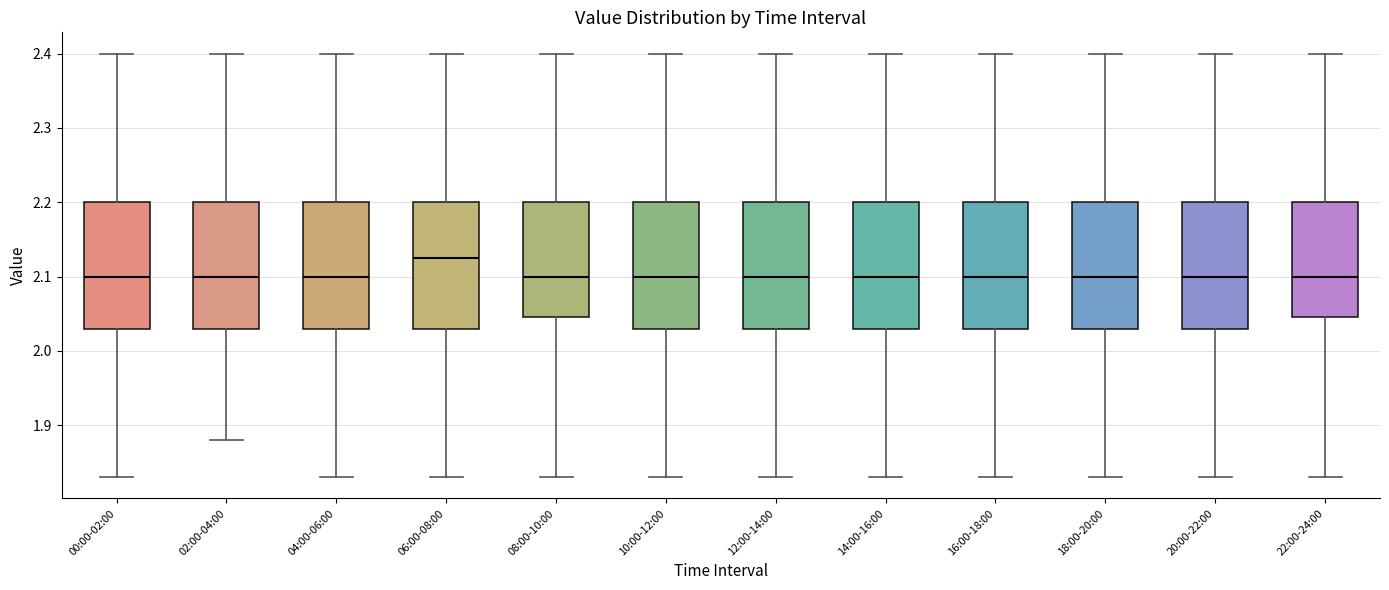

Reading left to right, read every box against the y-axis: the position of its median line, the range the box covers, and the ends of its whiskers. The values are not printed on the chart, so give them approximately, as read against the axis.

00:00-02:00: median 2.10, box 2.03 to 2.20, whiskers 1.83 to 2.40
02:00-04:00: median 2.10, box 2.03 to 2.20, whiskers 1.88 to 2.40
04:00-06:00: median 2.10, box 2.03 to 2.20, whiskers 1.83 to 2.40
06:00-08:00: median 2.13, box 2.03 to 2.20, whiskers 1.83 to 2.40
08:00-10:00: median 2.10, box 2.05 to 2.20, whiskers 1.83 to 2.40
10:00-12:00: median 2.10, box 2.03 to 2.20, whiskers 1.83 to 2.40
12:00-14:00: median 2.10, box 2.03 to 2.20, whiskers 1.83 to 2.40
14:00-16:00: median 2.10, box 2.03 to 2.20, whiskers 1.83 to 2.40
16:00-18:00: median 2.10, box 2.03 to 2.20, whiskers 1.83 to 2.40
18:00-20:00: median 2.10, box 2.03 to 2.20, whiskers 1.83 to 2.40
20:00-22:00: median 2.10, box 2.03 to 2.20, whiskers 1.83 to 2.40
22:00-24:00: median 2.10, box 2.05 to 2.20, whiskers 1.83 to 2.40